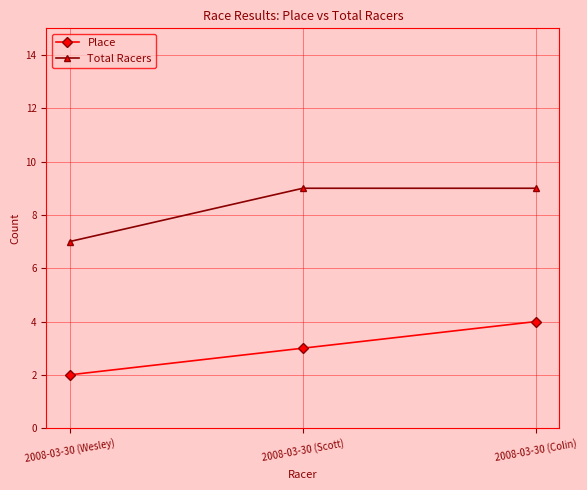

What is the sum of all Total Racers values?

25